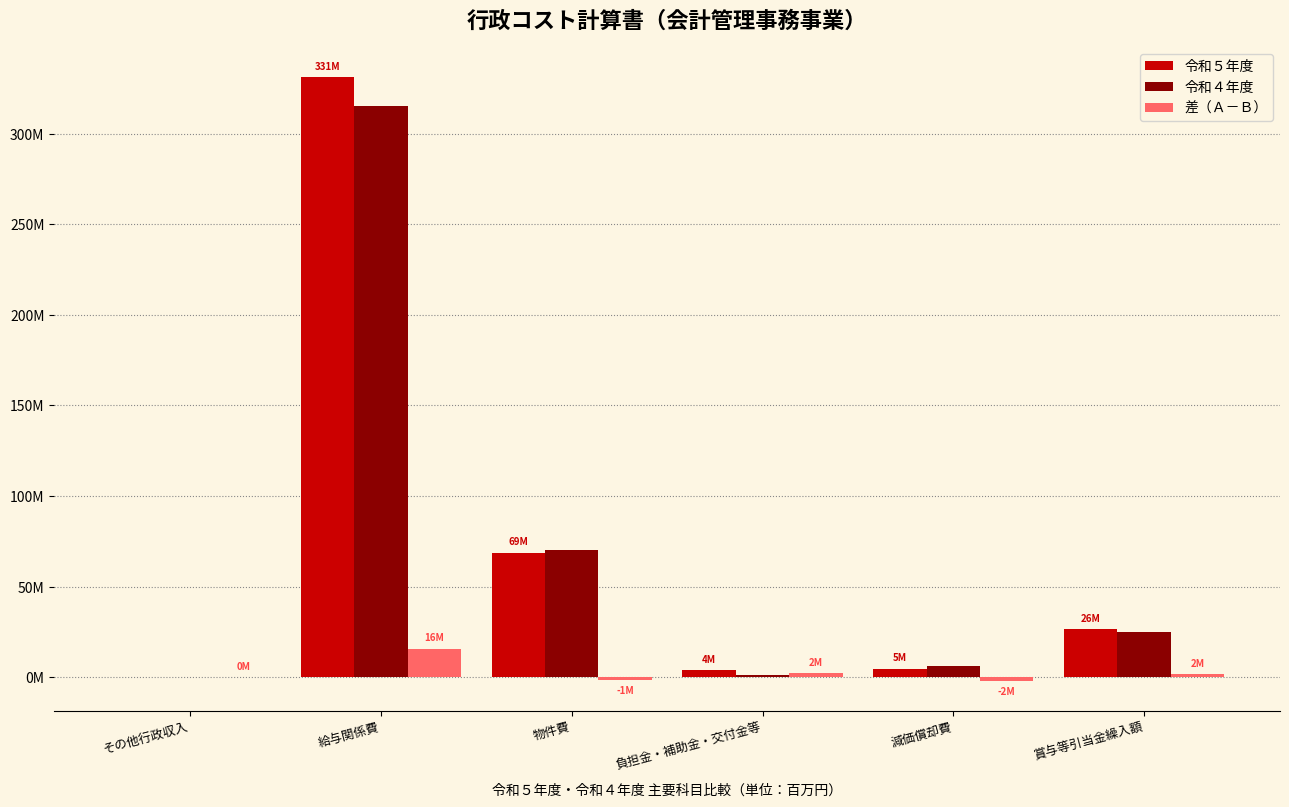

Are the bars grouped side by side (vs. stacked)?

Yes